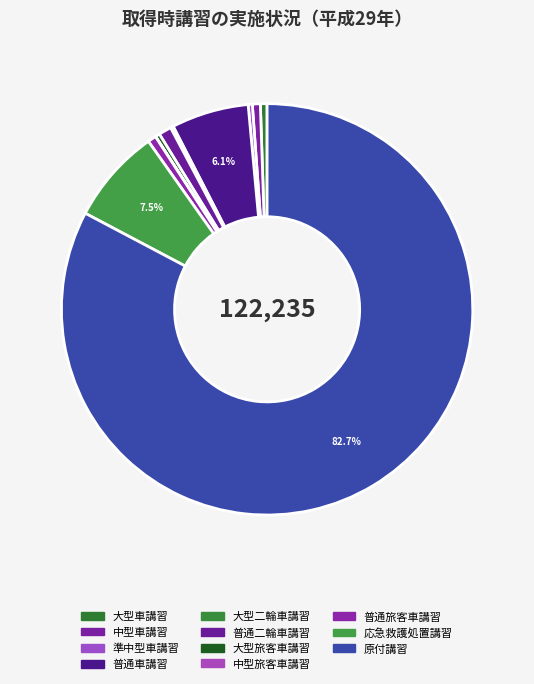

What is the largest slice in the pie chart?

原付講習